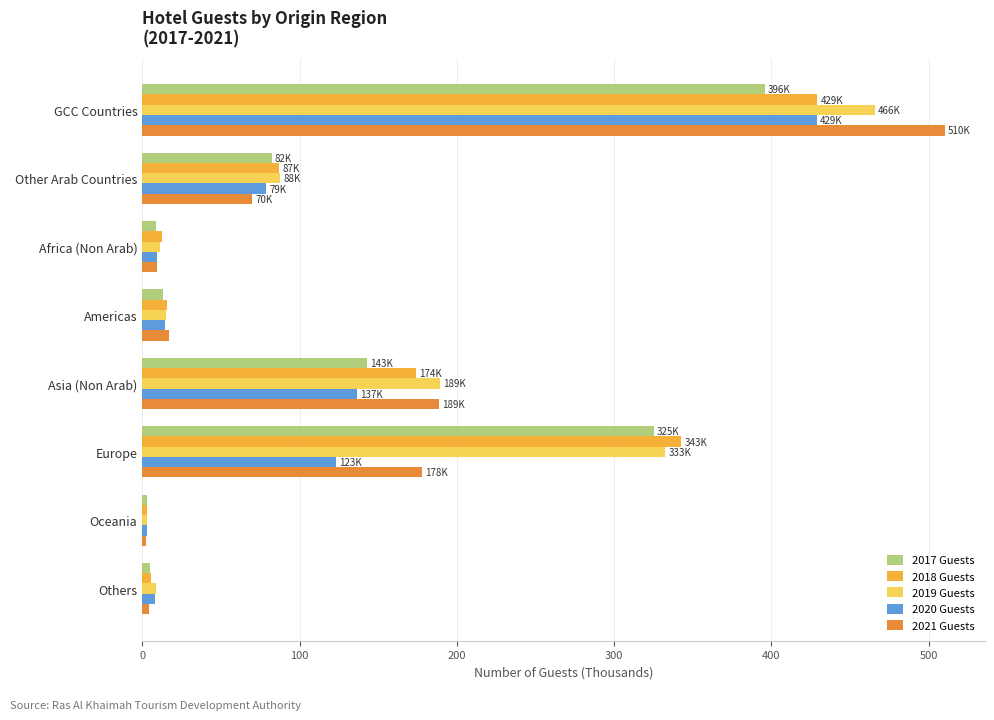

What is the average value of the 2017 Guests series?

122.0